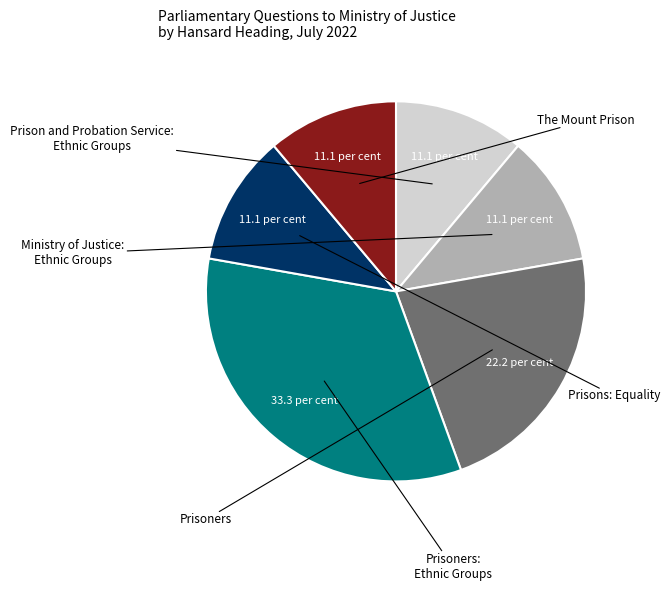

Is there any slice that represents more than half of the pie?

No